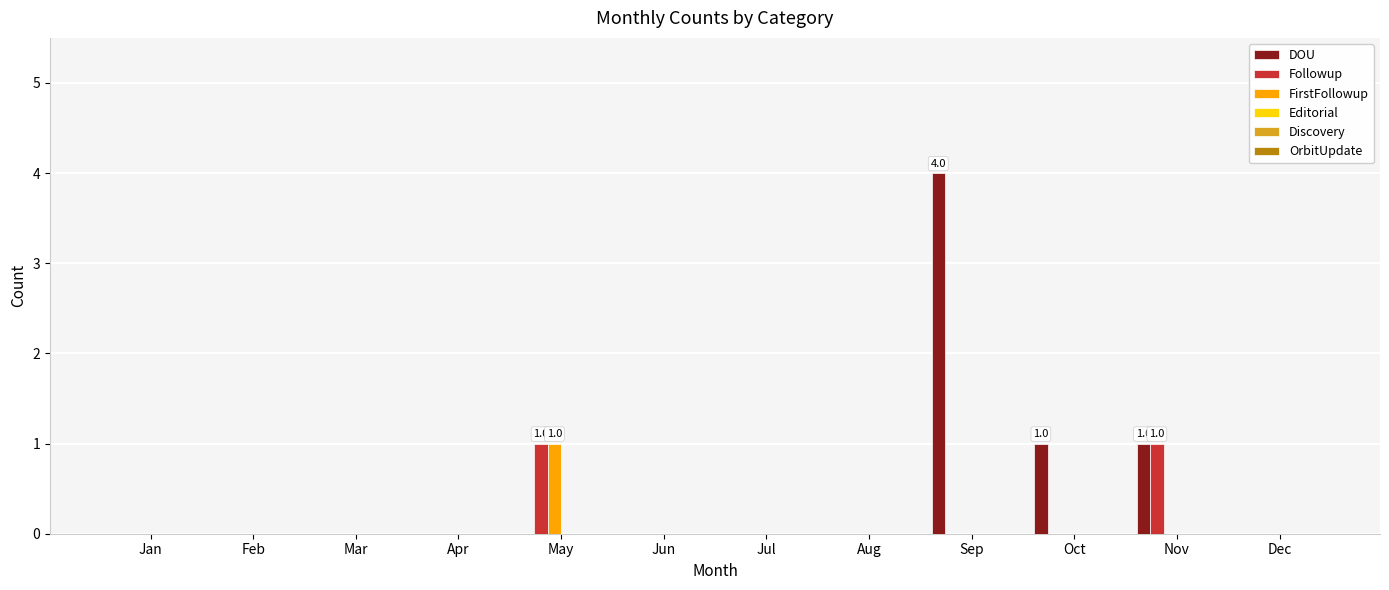

Count the Followup values in the range 0 to 1.

12